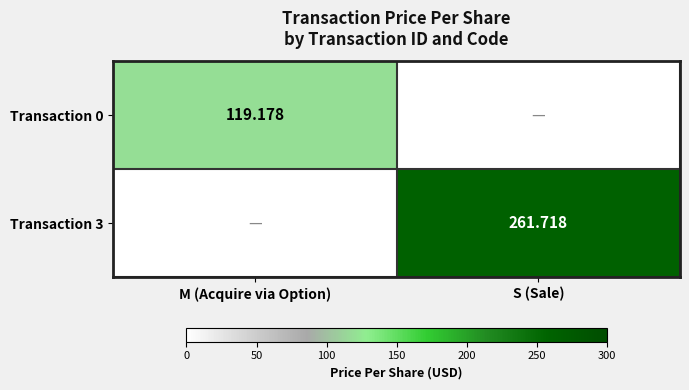

Count the number of data series in this chart.

2